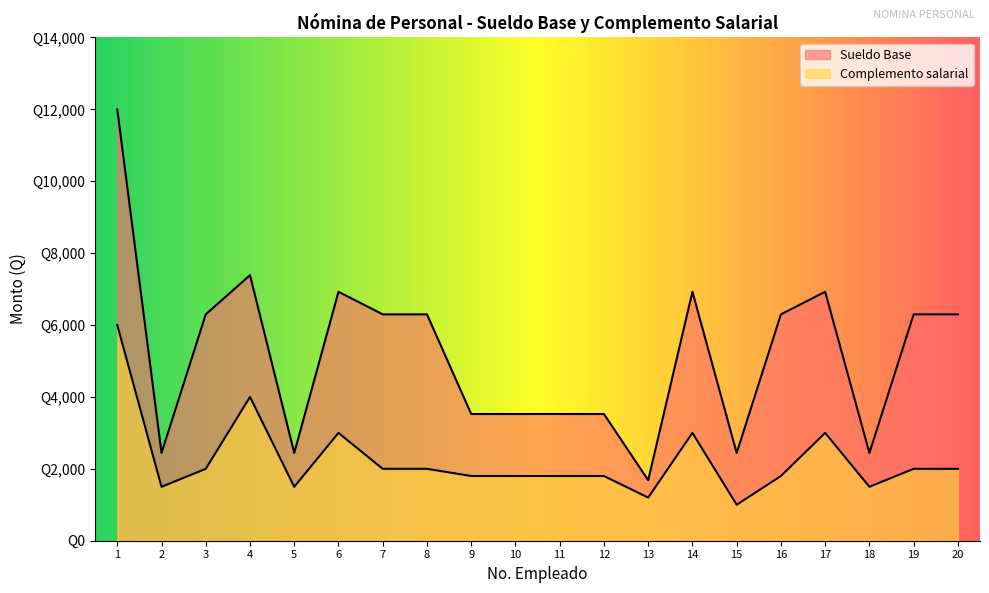

True or false: Sueldo Base has more than 1 interior local peaks.

True